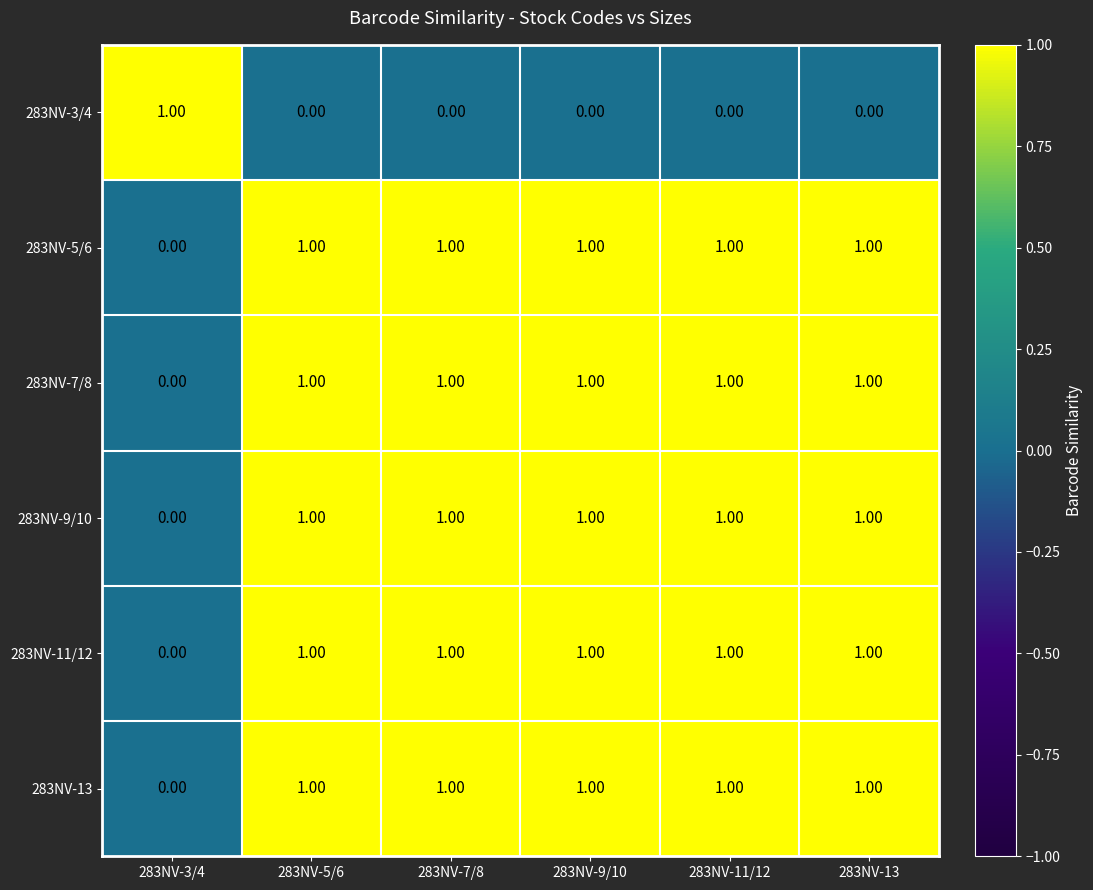

Is the value of 283NV-11/12 at 283NV-3/4 greater than the value of 283NV-9/10 at 283NV-13?

No